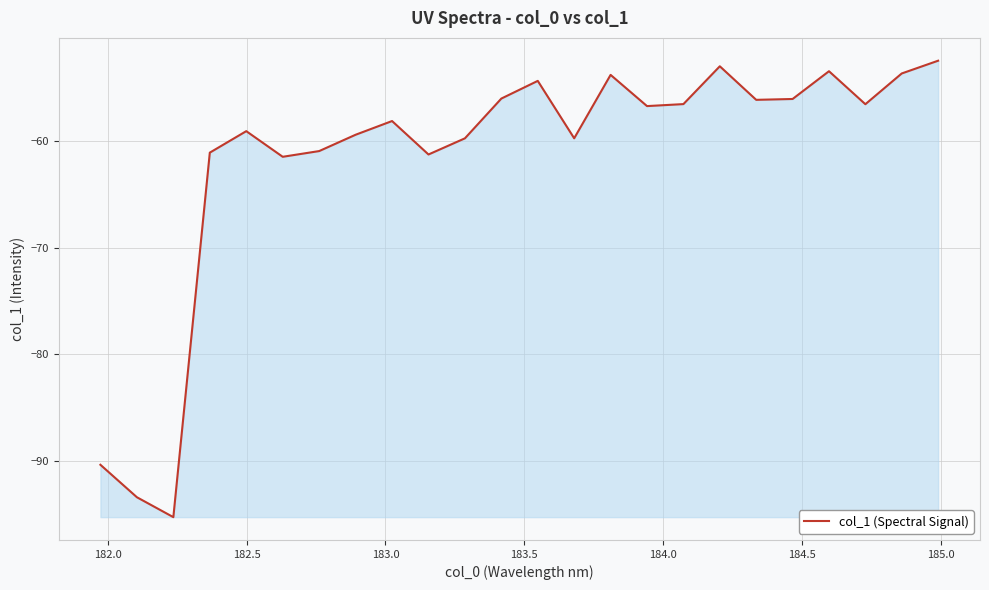

What is the maximum value shown in the chart?

-52.4